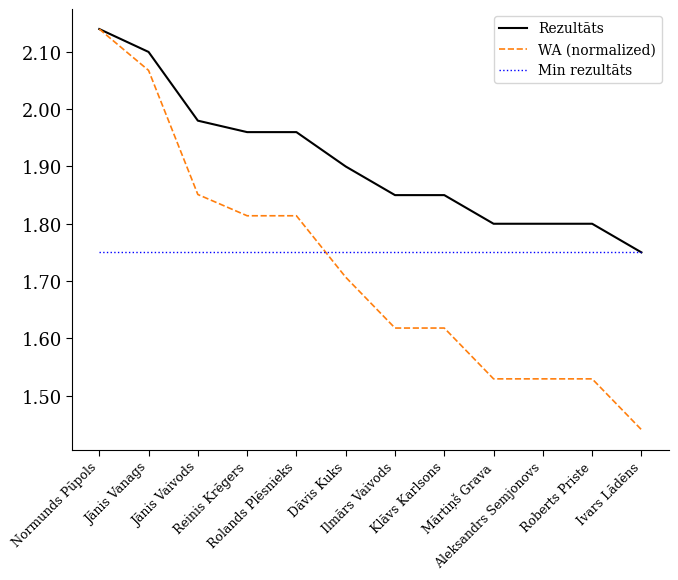

The value of WA (normalized) at Ilmārs Vaivods is 2.4. True or false?

False